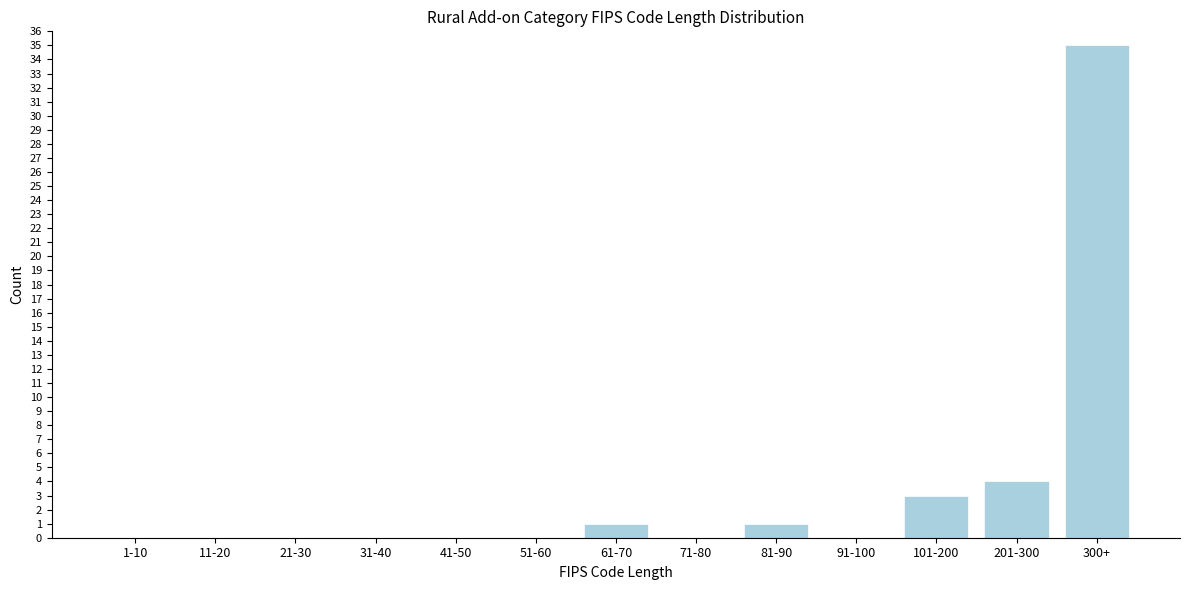

Reading left to right, extract all data points from this chart.

1-10=0	11-20=0	21-30=0	31-40=0	41-50=0	51-60=0	61-70=1	71-80=0	81-90=1	91-100=0	101-200=3	201-300=4	300+=35